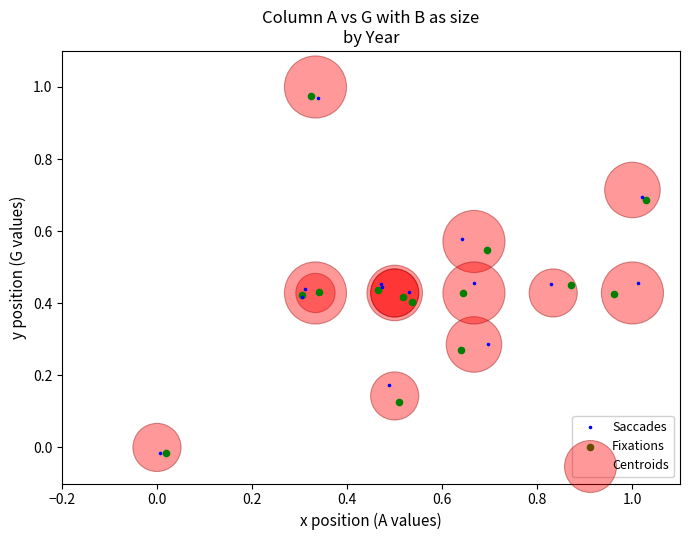

Which series reaches the maximum Y coordinate?

Centroids